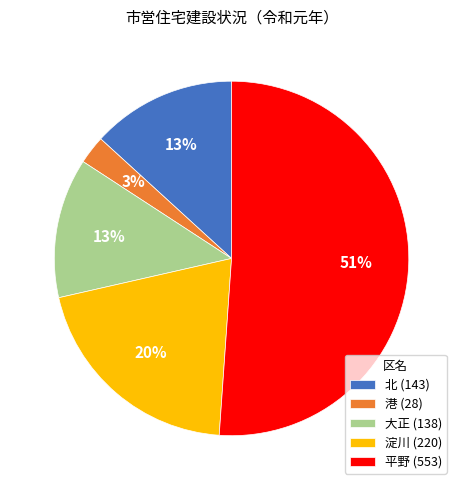

Approximately how many times larger is the value at 淀川 (220) compared to 北 (143)?

1.5